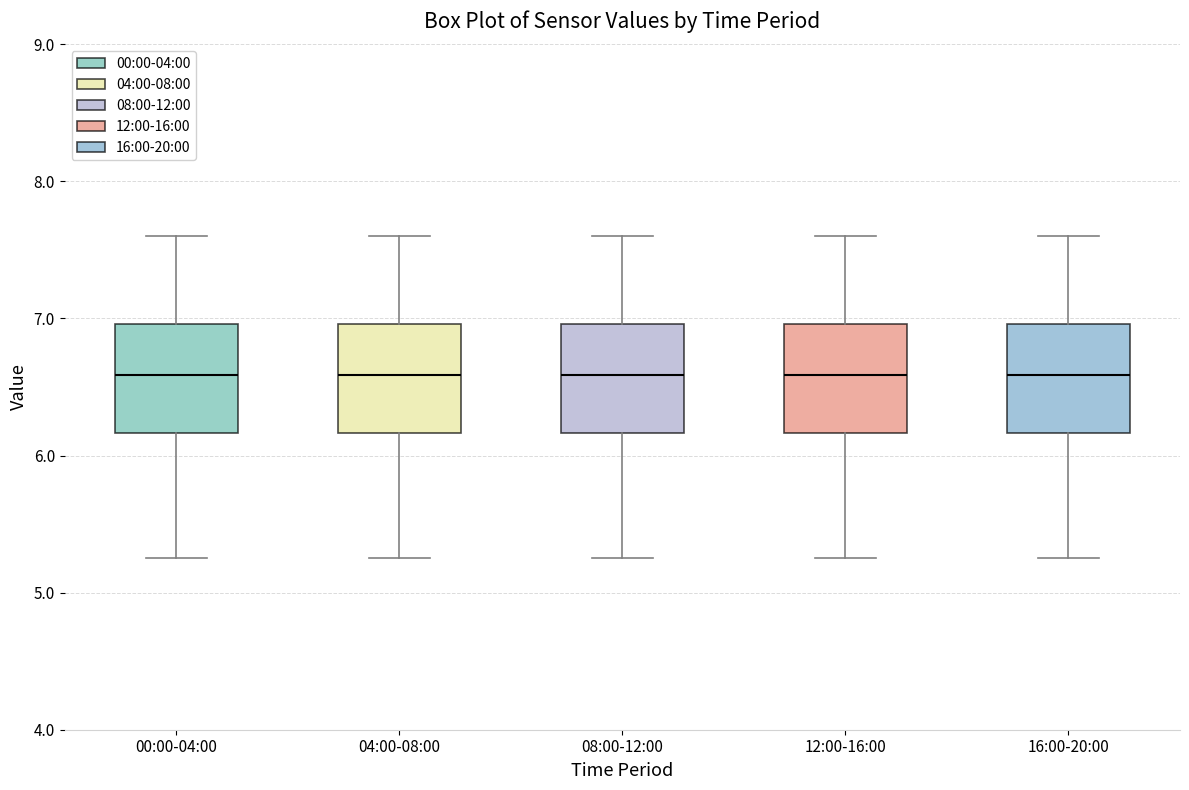

Reading left to right, read every box against the y-axis: the position of its median line, the range the box covers, and the ends of its whiskers. The values are not printed on the chart, so give them approximately, as read against the axis.

00:00-04:00: median 6.6, box 6.2 to 7.0, whiskers 5.3 to 7.6
04:00-08:00: median 6.6, box 6.2 to 7.0, whiskers 5.3 to 7.6
08:00-12:00: median 6.6, box 6.2 to 7.0, whiskers 5.3 to 7.6
12:00-16:00: median 6.6, box 6.2 to 7.0, whiskers 5.3 to 7.6
16:00-20:00: median 6.6, box 6.2 to 7.0, whiskers 5.3 to 7.6